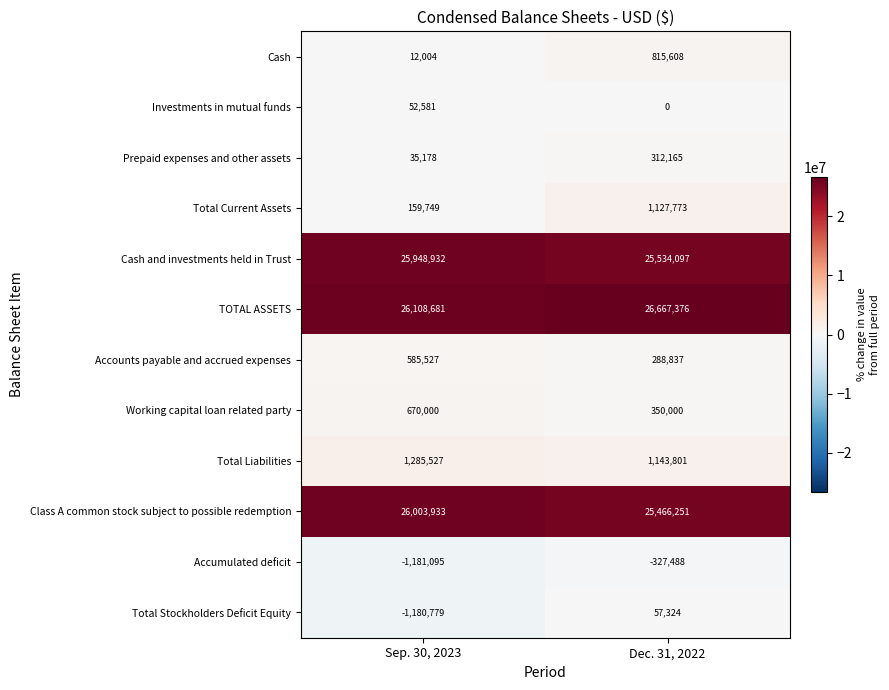

Which series changed the most between Sep. 30, 2023 and Dec. 31, 2022?

Total Stockholders Deficit Equity